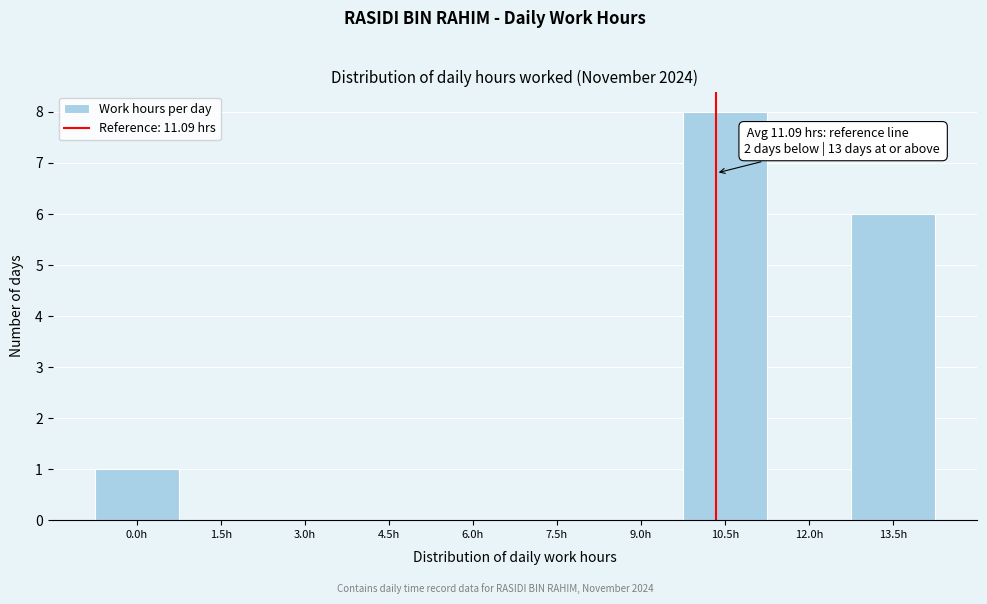

Reading right to left, extract all data points from this chart.

13.5h=6	12.0h=0	10.5h=8	9.0h=0	7.5h=0	6.0h=0	4.5h=0	3.0h=0	1.5h=0	0.0h=1